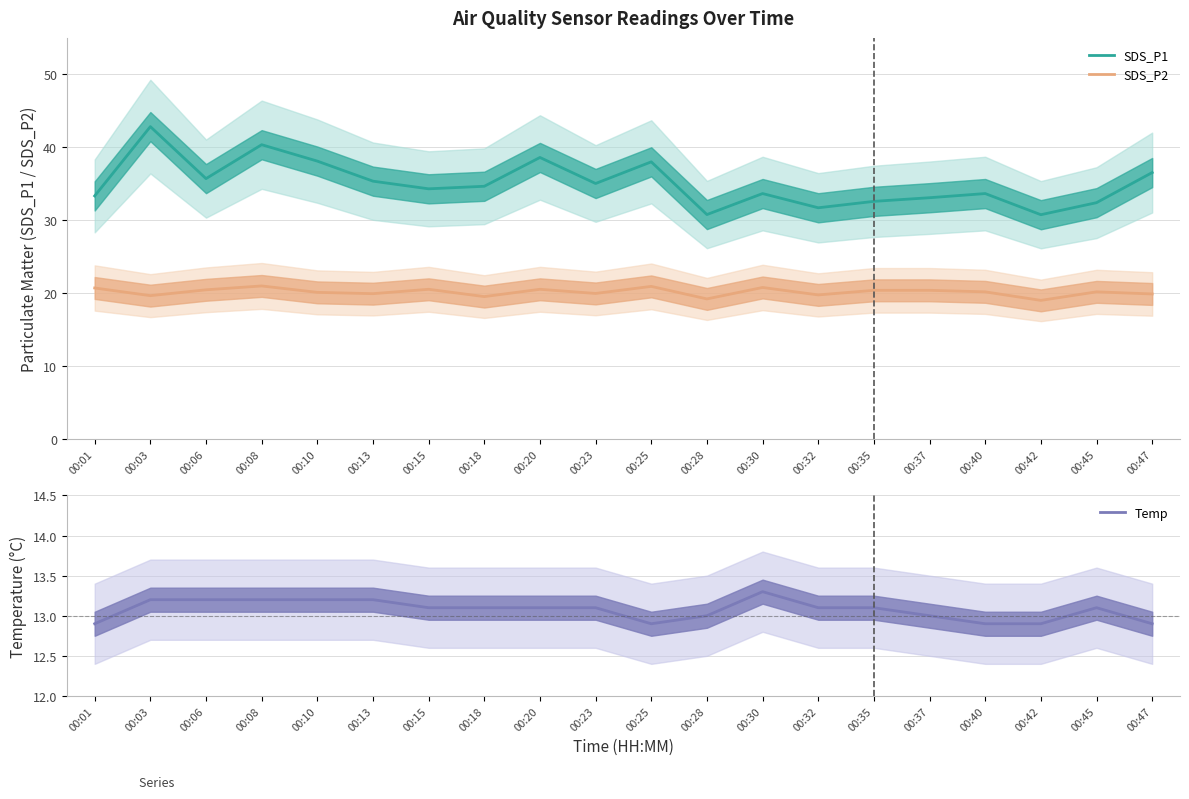

What is the minimum value shown in the chart?

12.9